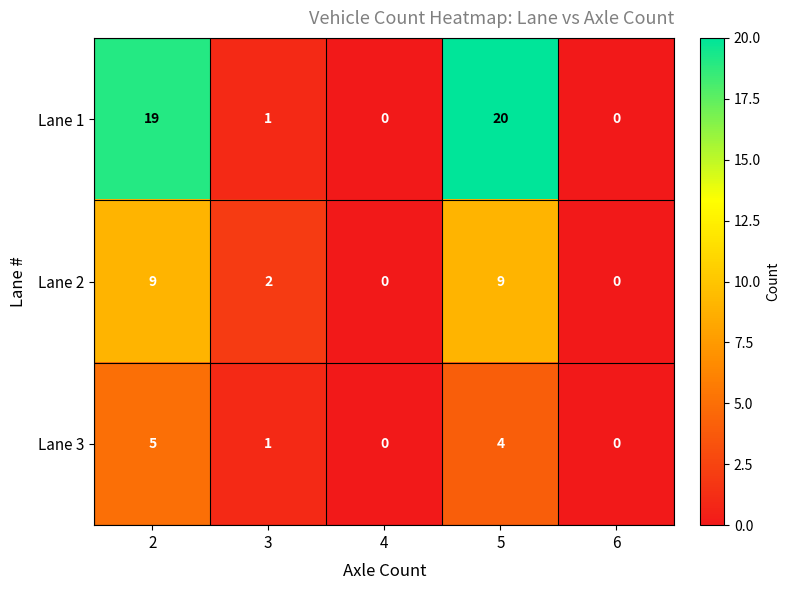

What is the difference between the highest and lowest values at 2?

14